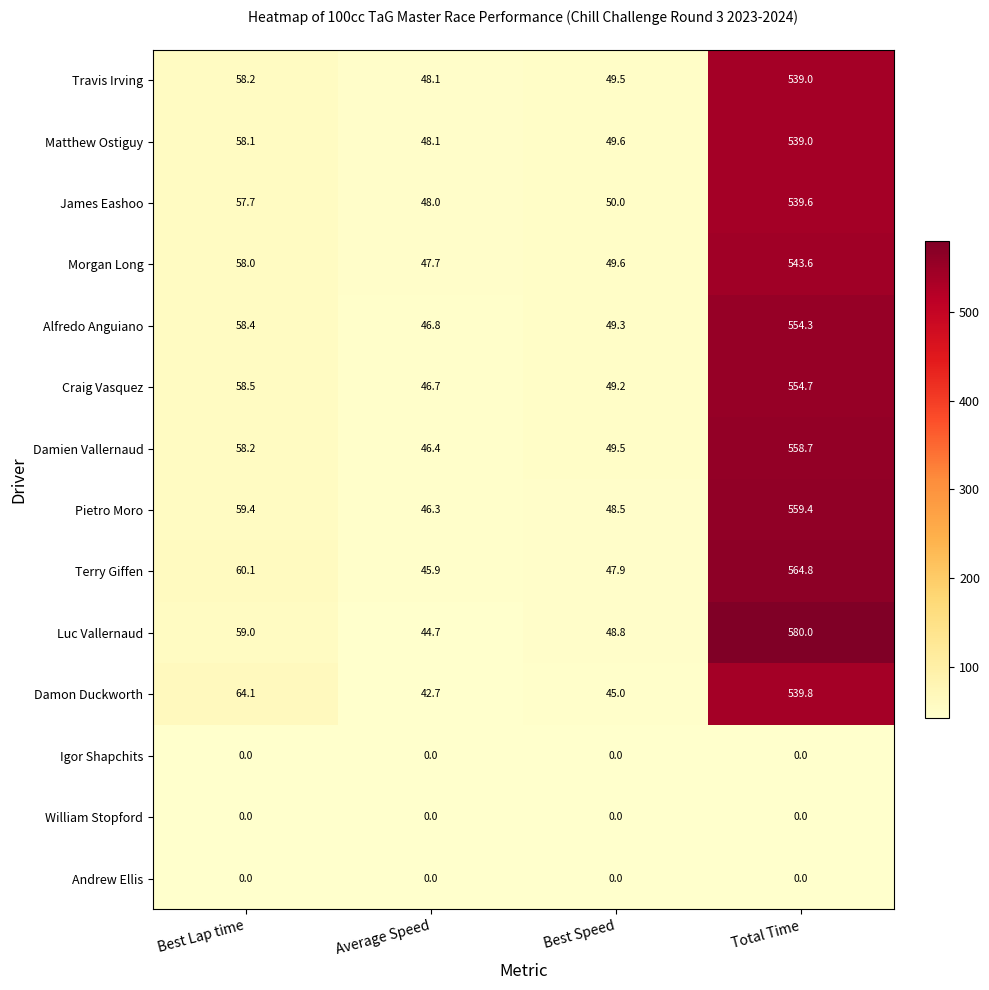

What is the difference between the highest and lowest values at Total Time?

580.0